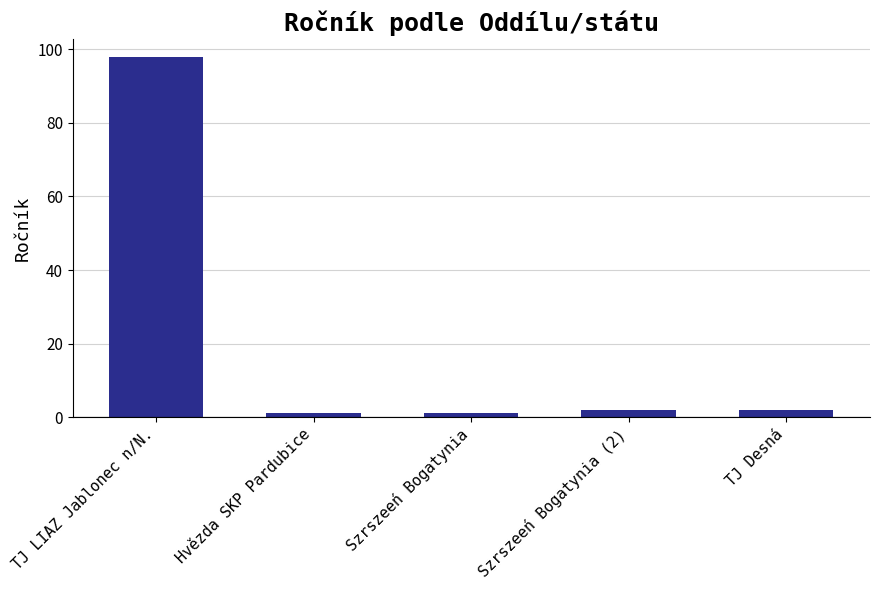

How many categories are shown in the chart?

5